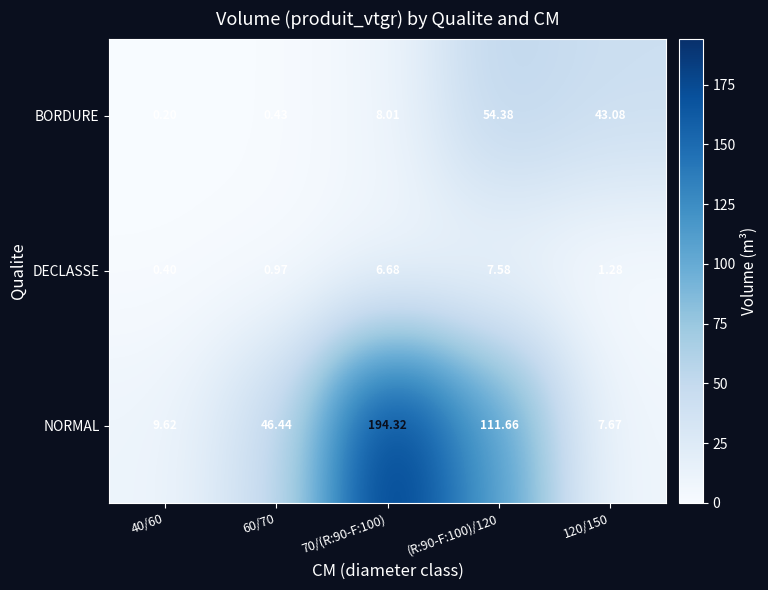

Is the value of DECLASSE at (R:90-F:100)/120 greater than the value of BORDURE at 70/(R:90-F:100)?

No